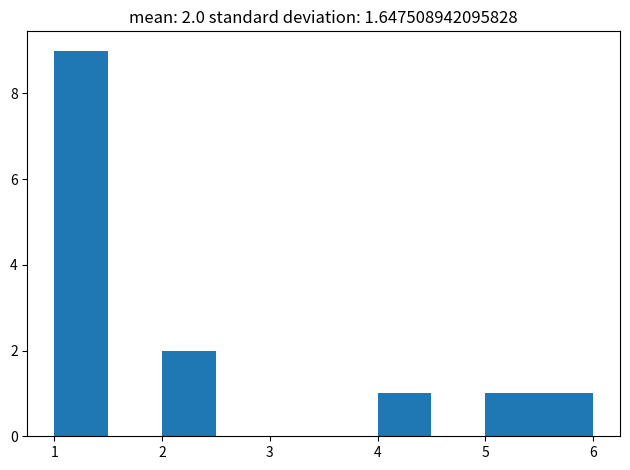

Which range on the x-axis has the tallest bar?

1.0 to 1.5